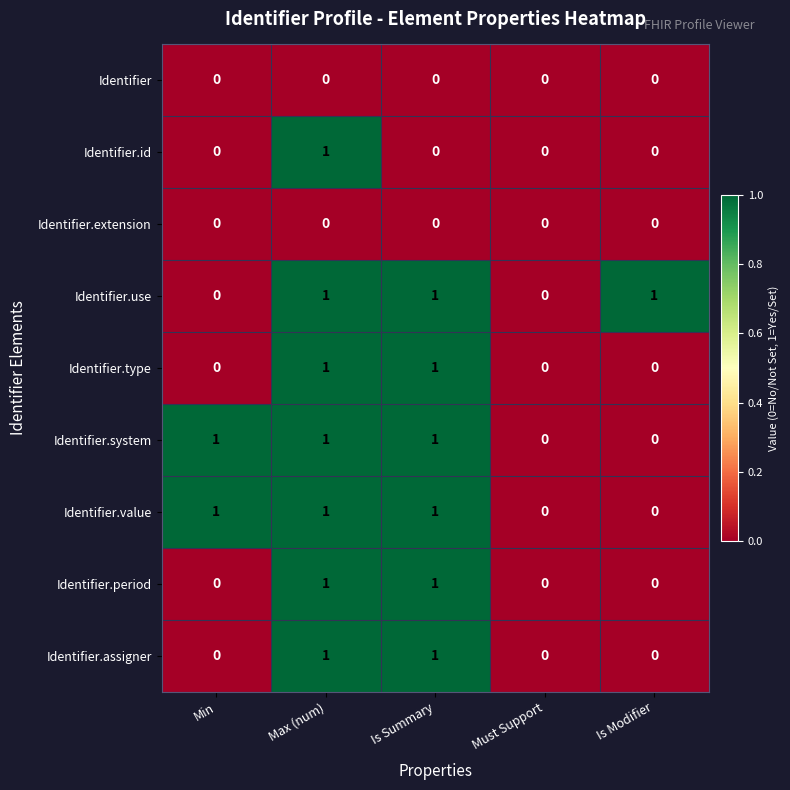

What is the total value across all series at Max (num)?

7